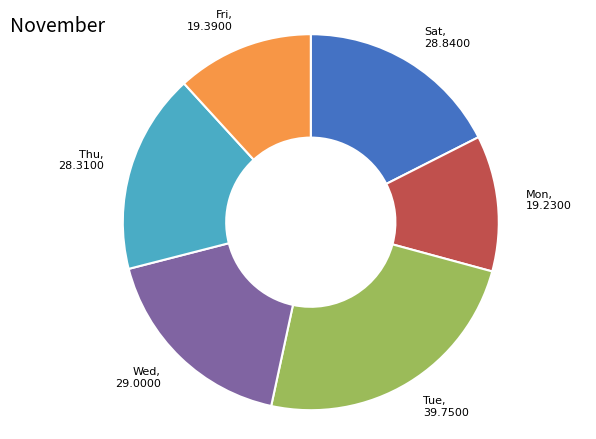

Is there any slice that represents more than half of the pie?

No